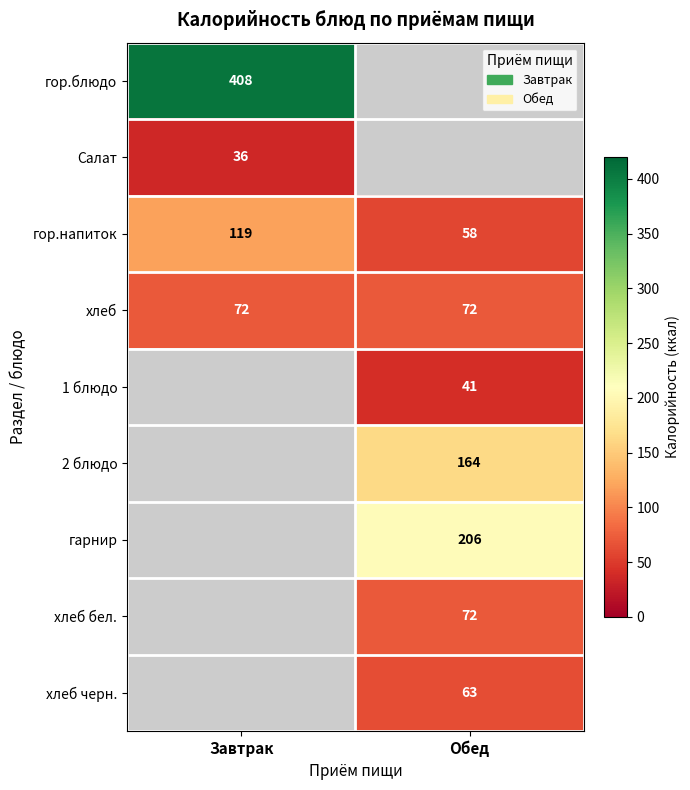

Is it true that гор.блюдо equals 189 at Завтрак?

False